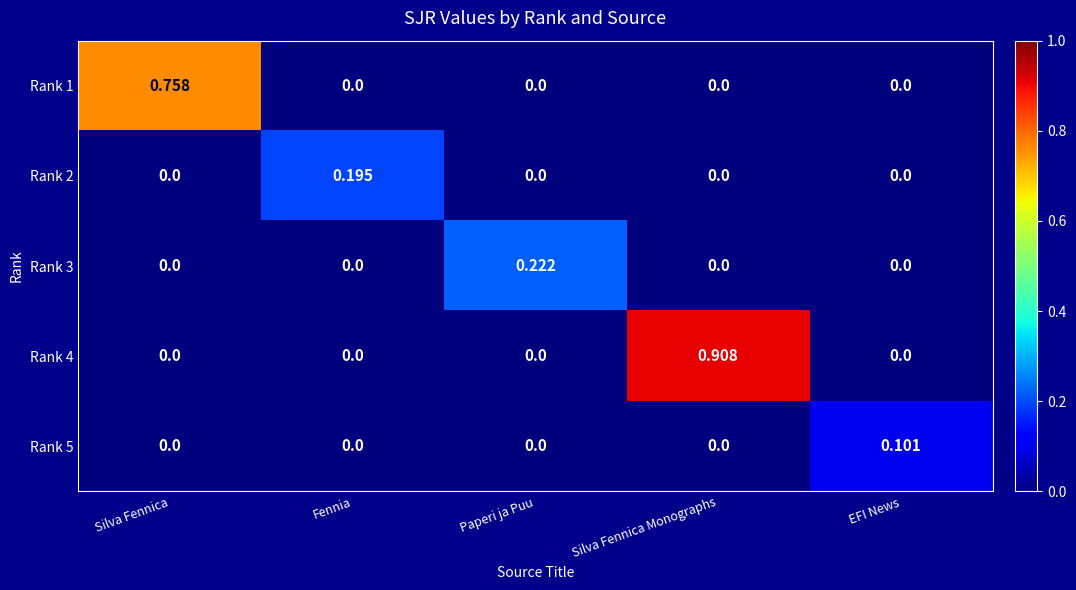

At which category is the sum across all series the highest?

Silva Fennica Monographs